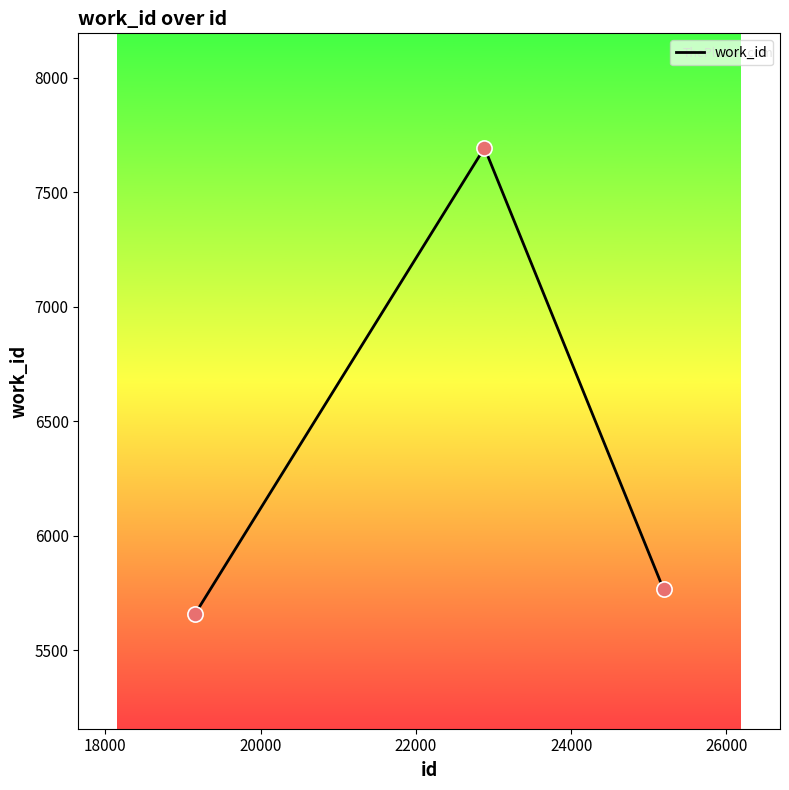

What is the difference between the maximum and minimum values?

2037